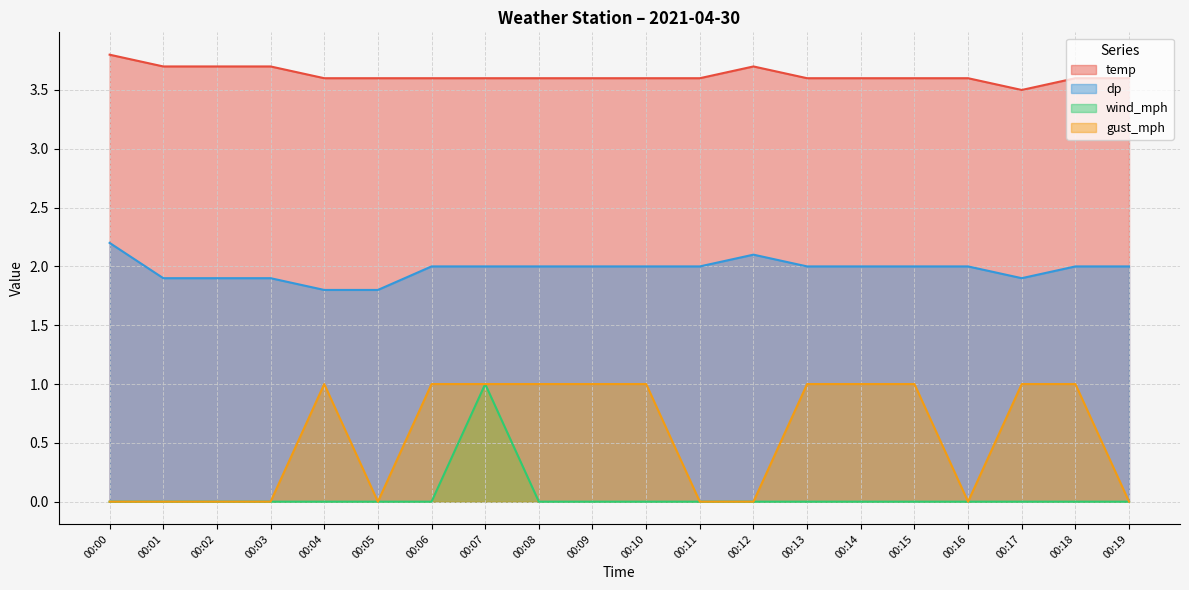

Rank the categories by wind_mph value from highest to lowest.

00:07, 00:00, 00:01, 00:02, 00:03, 00:04, 00:05, 00:06, 00:08, 00:09, 00:10, 00:11, 00:12, 00:13, 00:14, 00:15, 00:16, 00:17, 00:18, 00:19